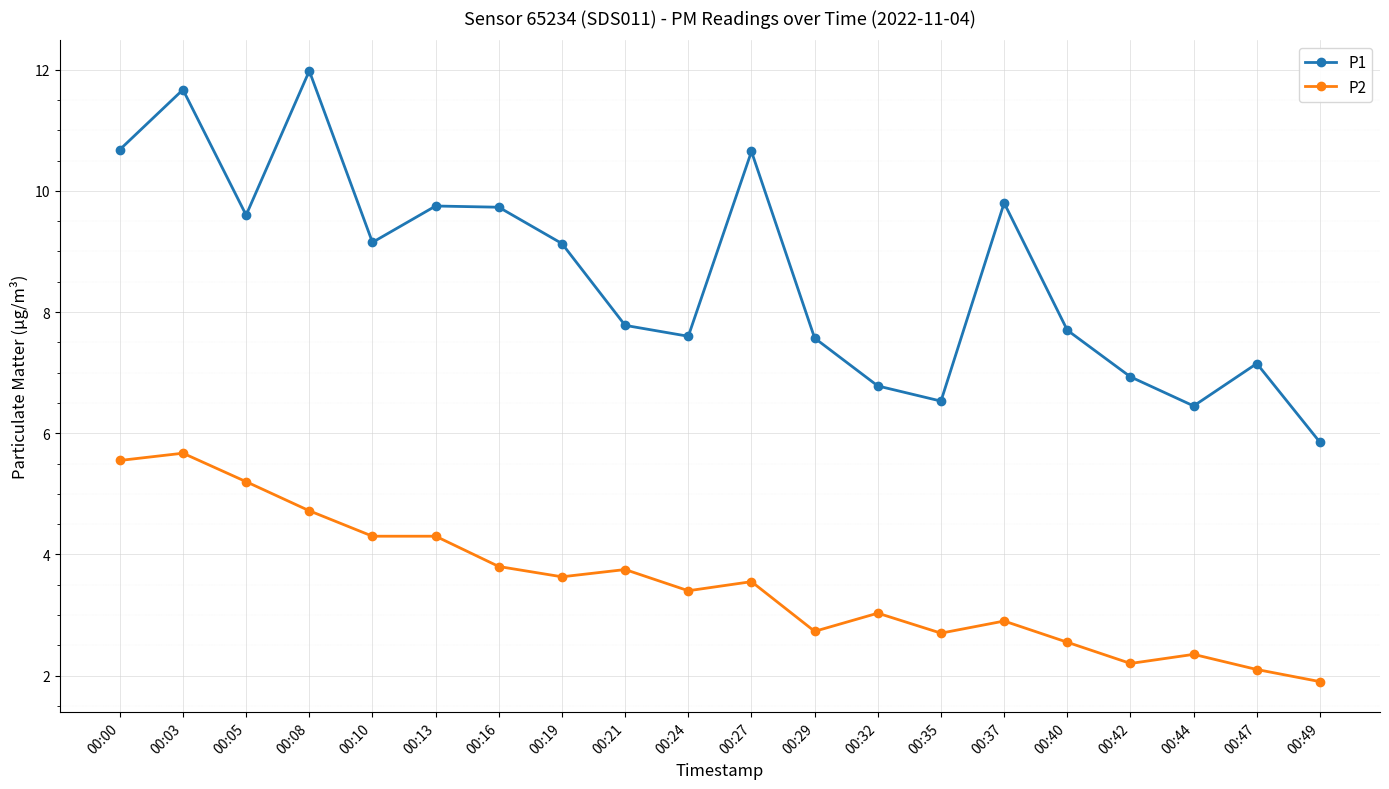

The P2 series shows 1.2 at 00:49. True or false?

False